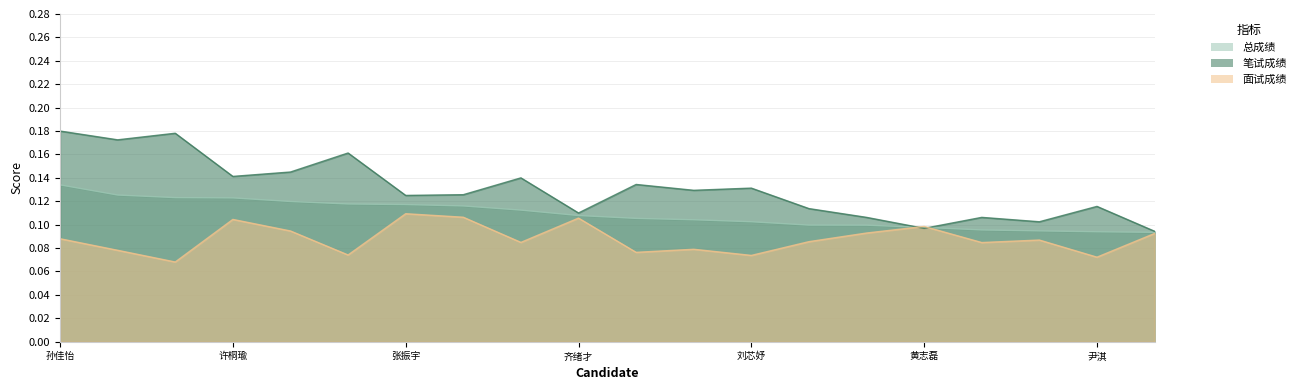

True or false: 总成绩 and 面试成绩 cross at least once.

True